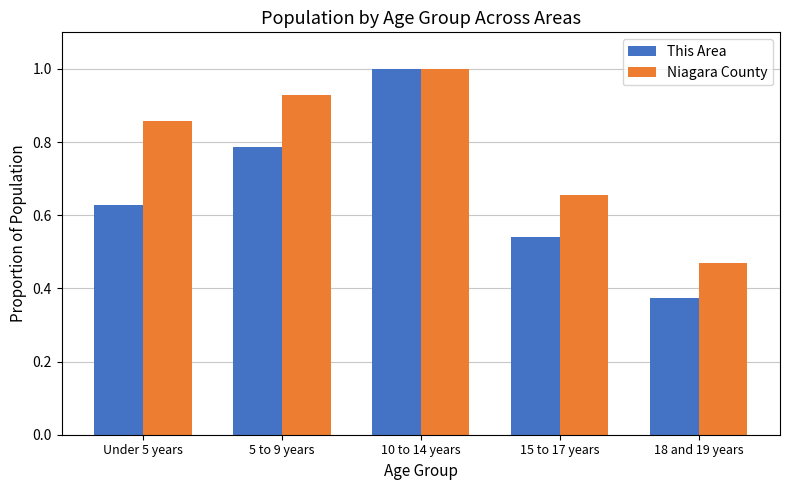

What is the label of the 3rd bar from the left?

10 to 14 years